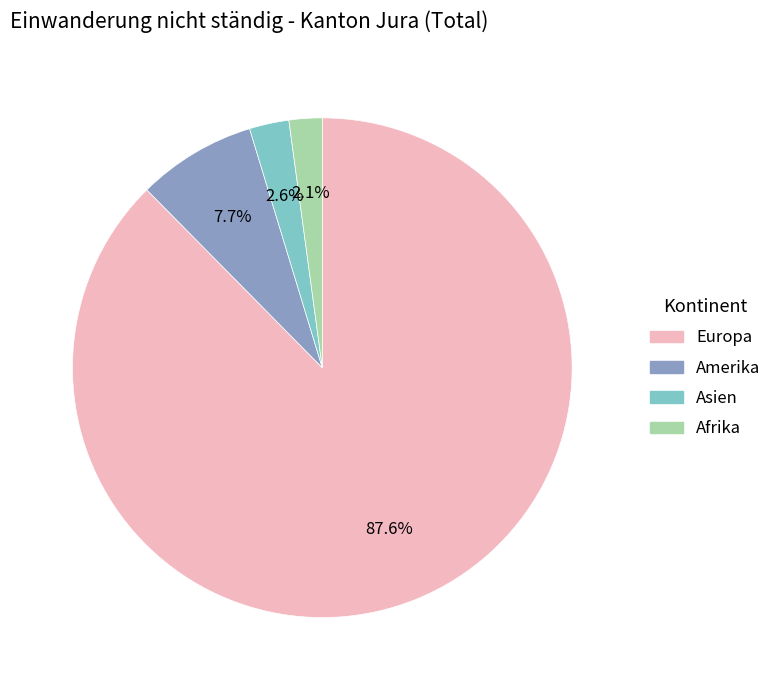

Does any single category account for the majority?

Yes